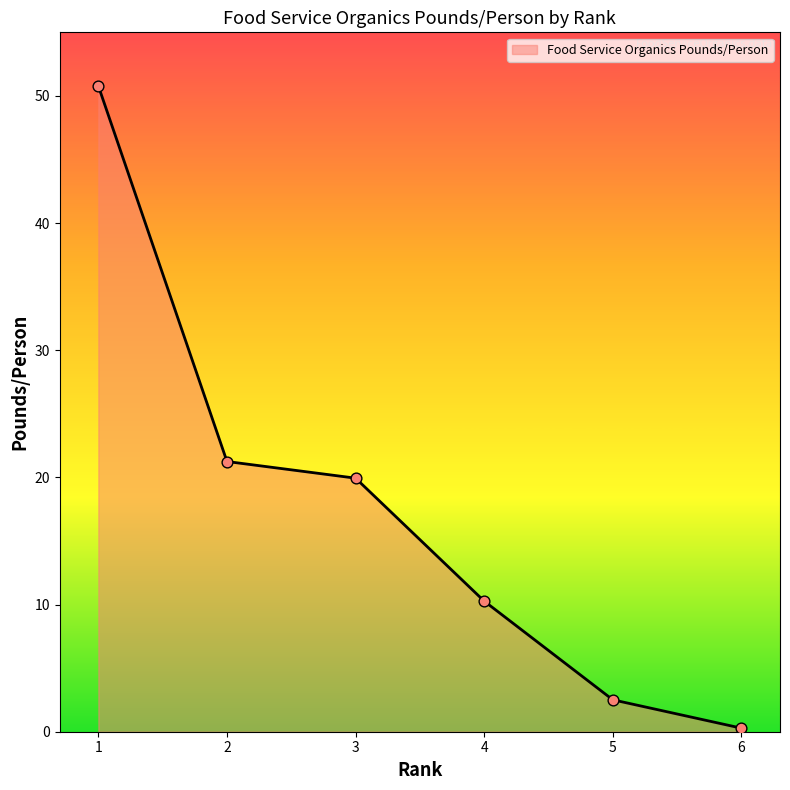

Between 2 and 1, which is larger?

1